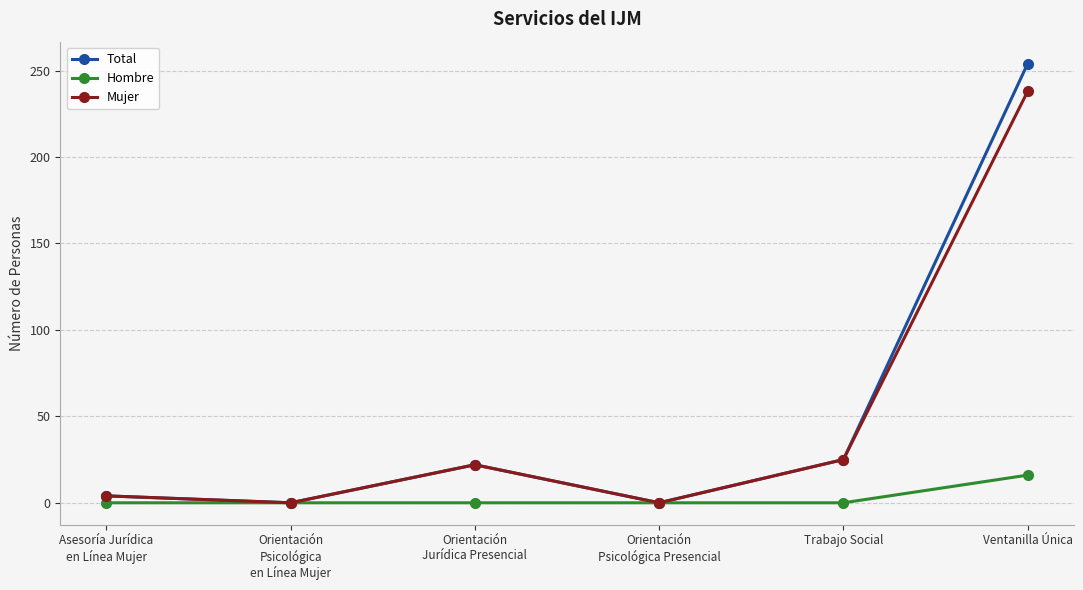

Which series has the widest spread of values?

Total